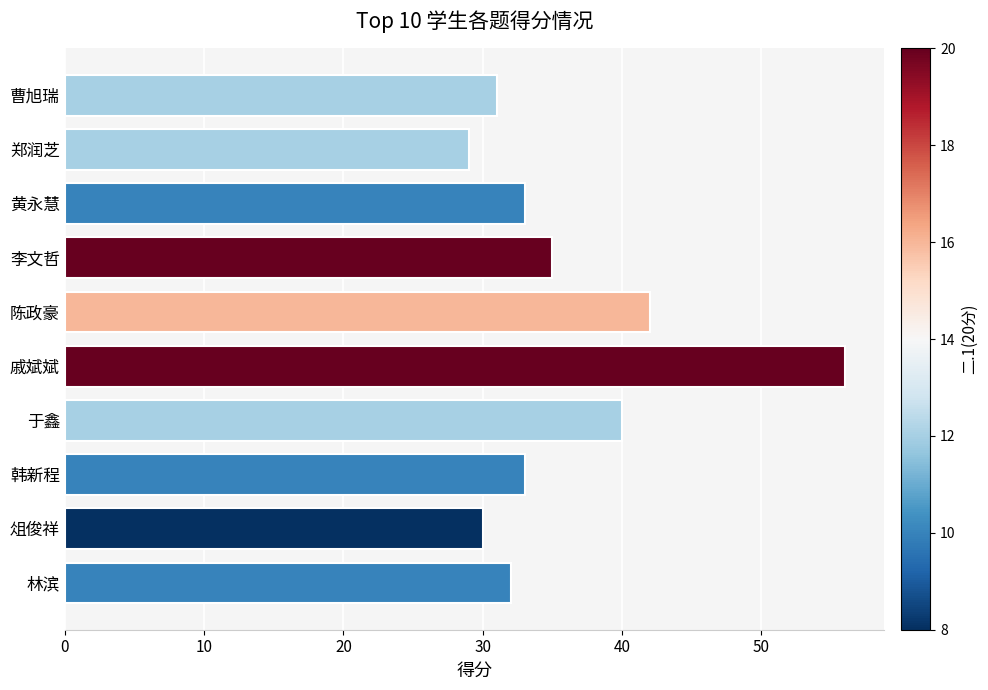

What is the change in value from 陈政豪 to 戚斌斌?

+14